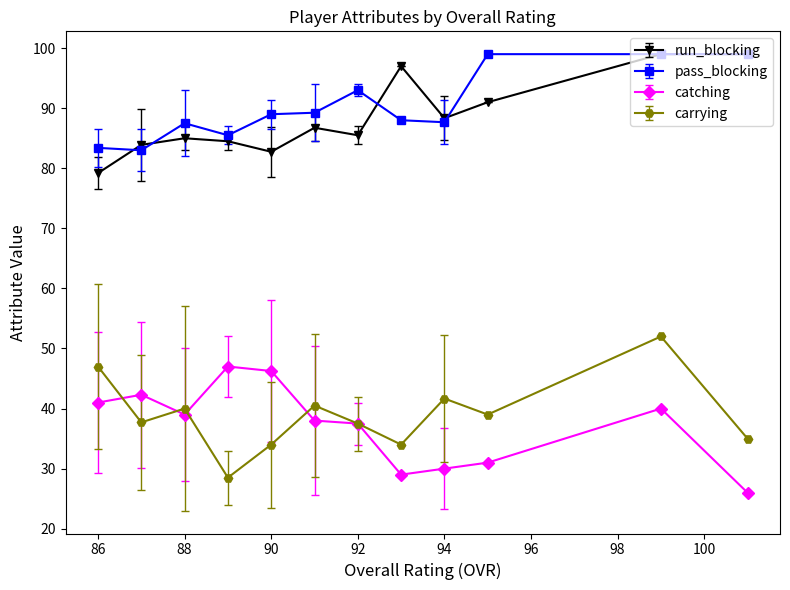

Does the chart have visible grid lines?

No